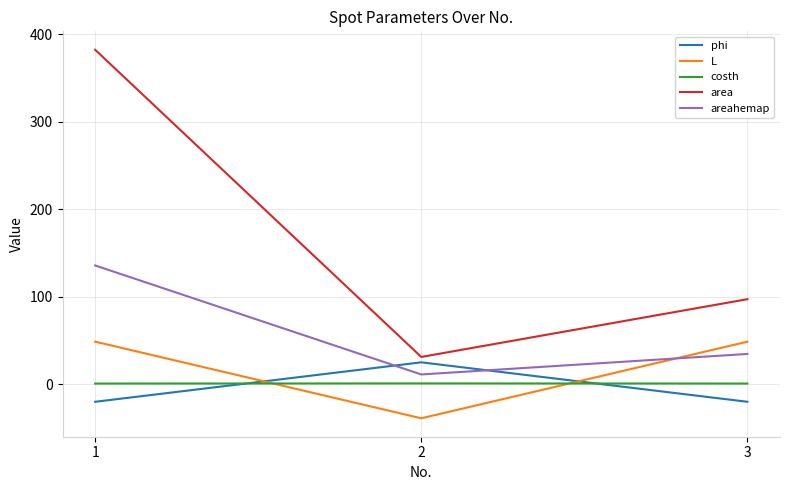

At 3, list the series in order from smallest to largest.

phi, costh, areahemap, L, area